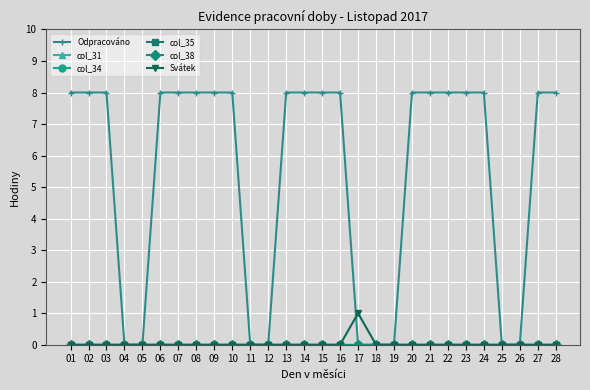

Which has a higher value, 18 or 15?

15